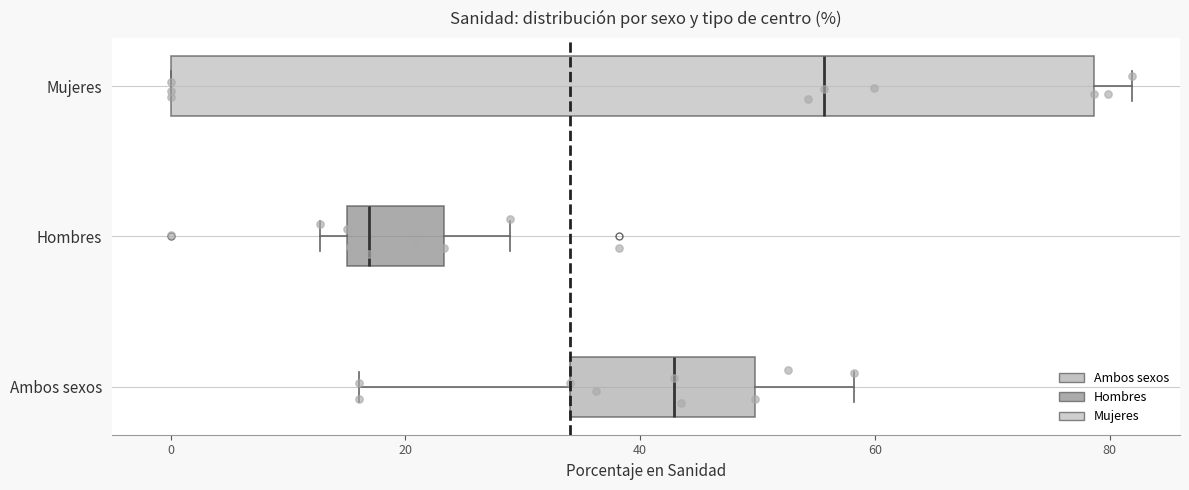

Comparing the boxes themselves (not the whiskers), which one is the widest?

Mujeres